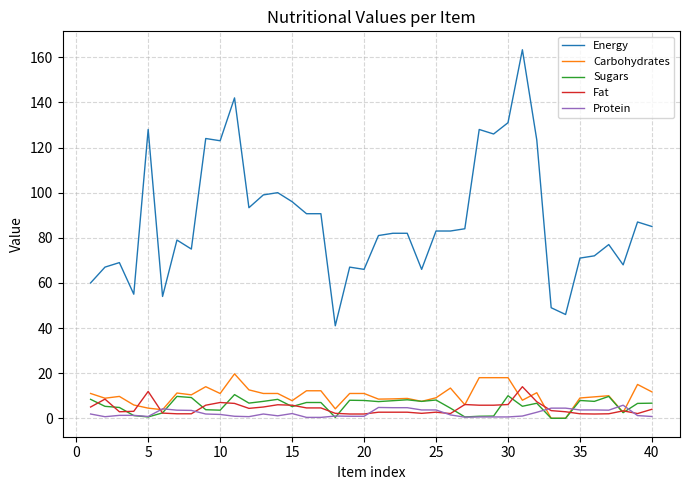

Which series has the largest range (max minus min)?

Energy